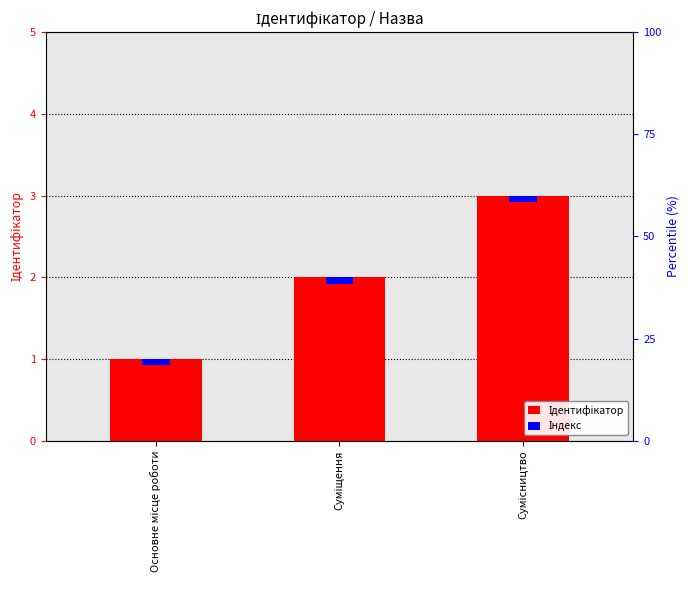

Between Суміщення and Сумісництво, which is larger?

Сумісництво